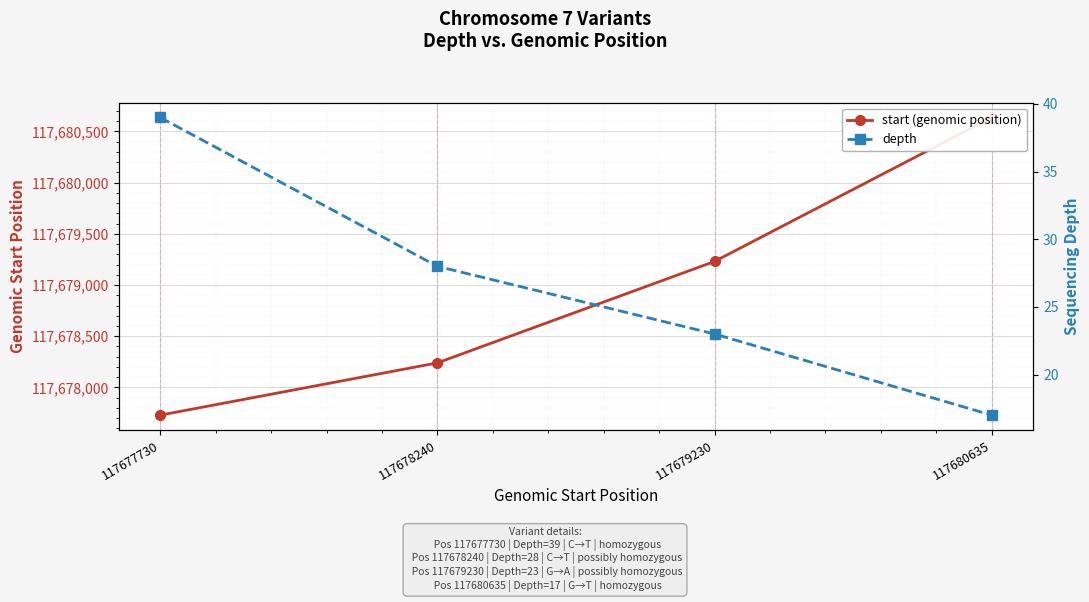

At which category is the sum across all series the highest?

117680635